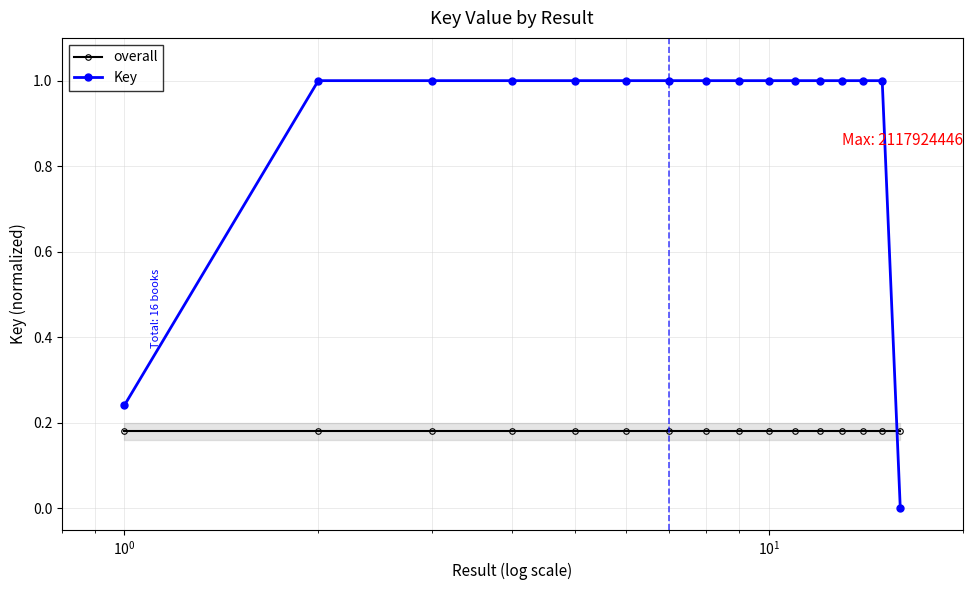

What is the difference between the maximum and minimum values in the Key series?

1.0